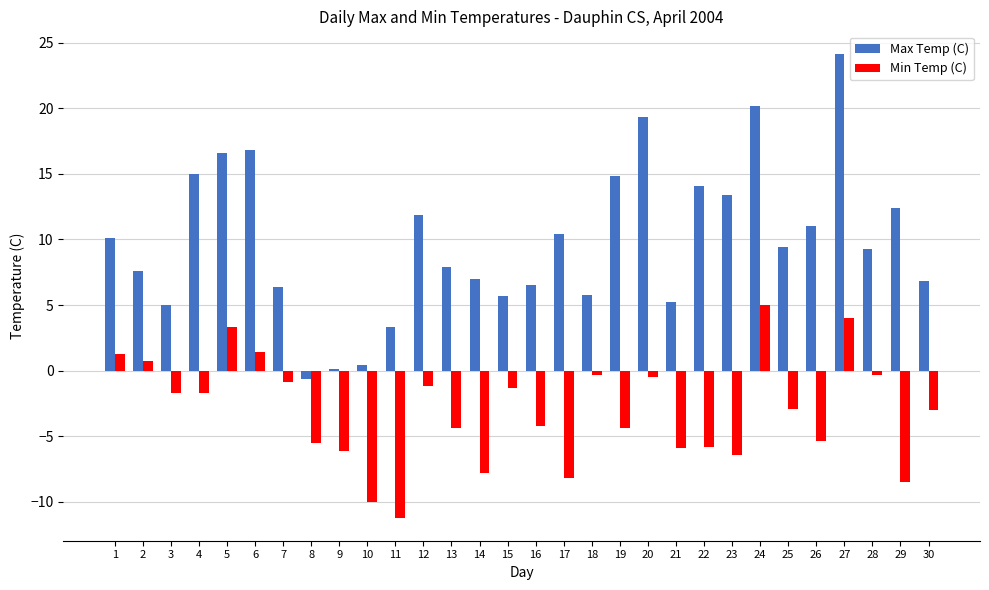

At which category does the chart reach its peak across all series?

27